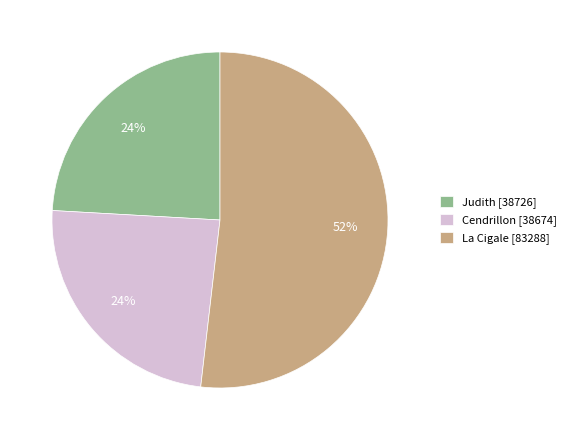

Combined, do Cendrillon and La Cigale account for over 50%?

Yes